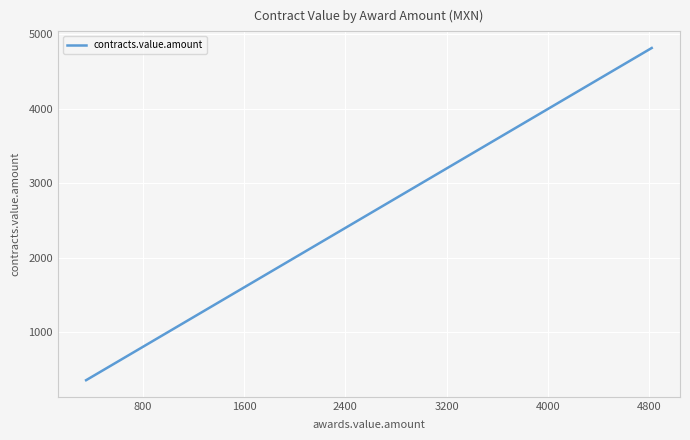

What is the smallest value displayed?

352.8